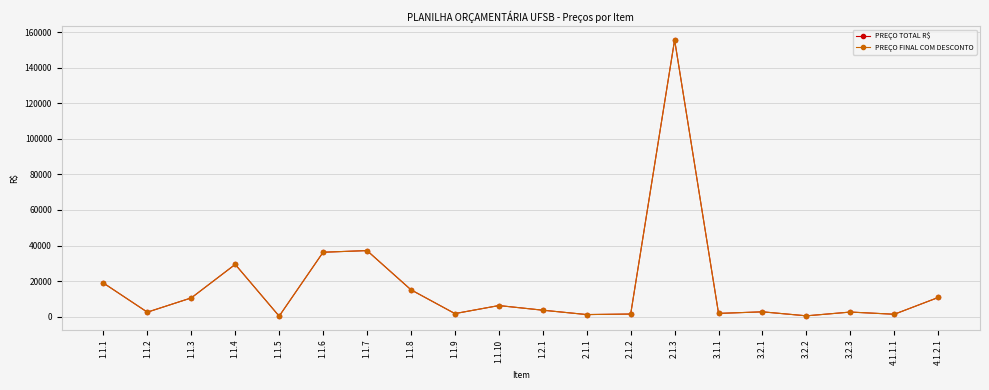

Where does the PREÇO FINAL COM DESCONTO series first go above 3660?

1.1.1